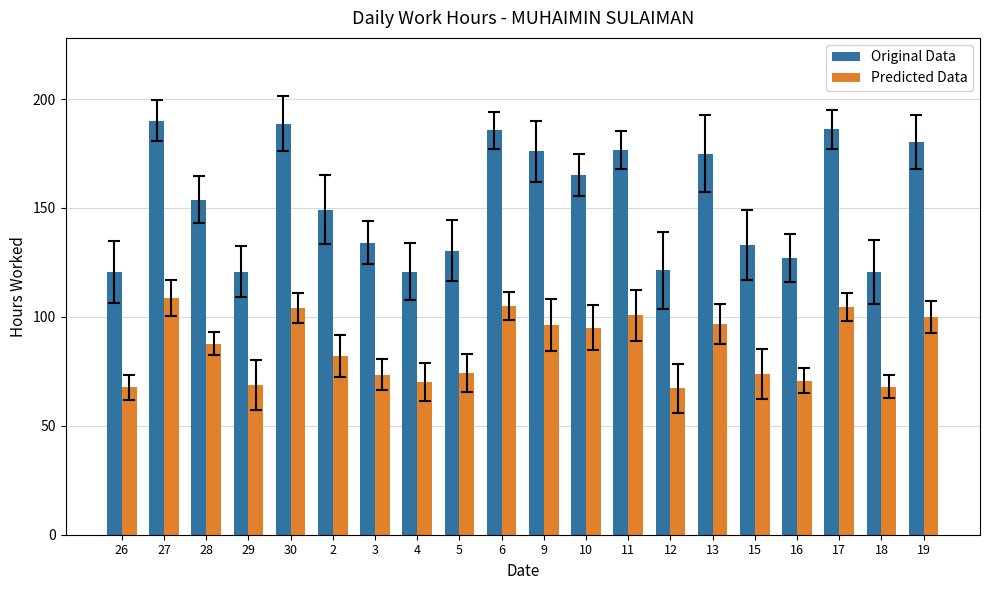

What is the label of the 7th bar from the left?

3